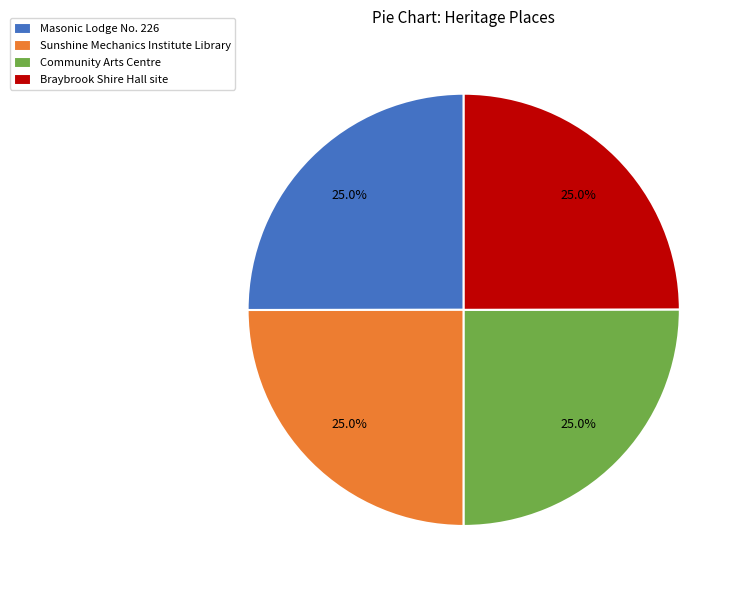

Count the number of slices in the pie.

4